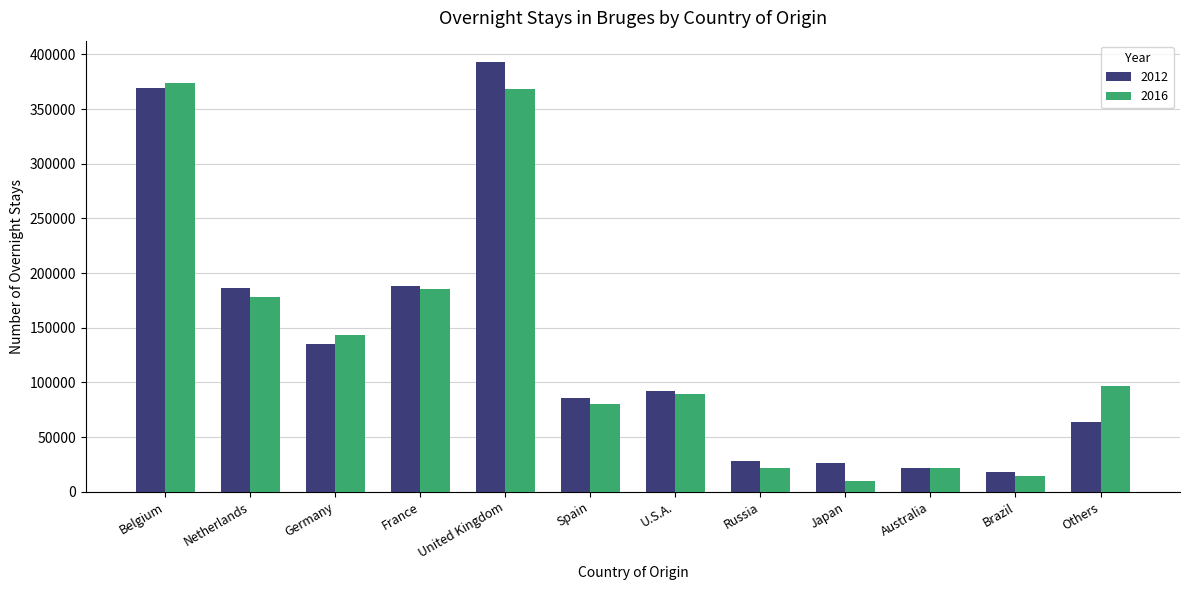

What is the difference between the second highest and minimum values in the 2016 series?

358240